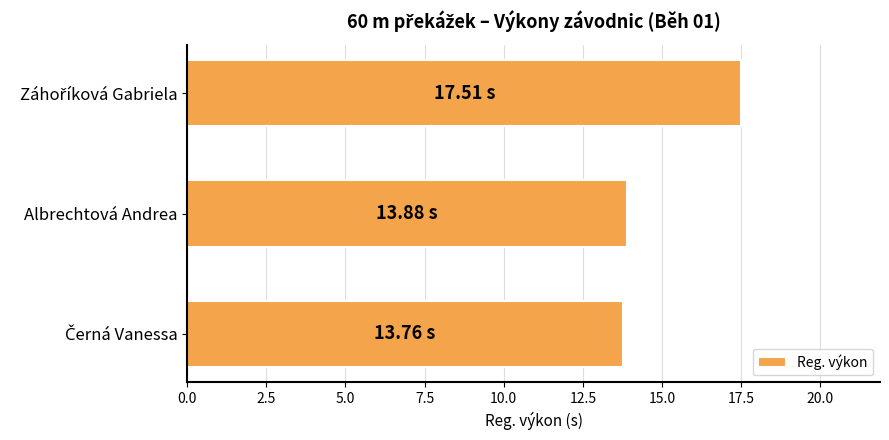

What is the average value?

15.1